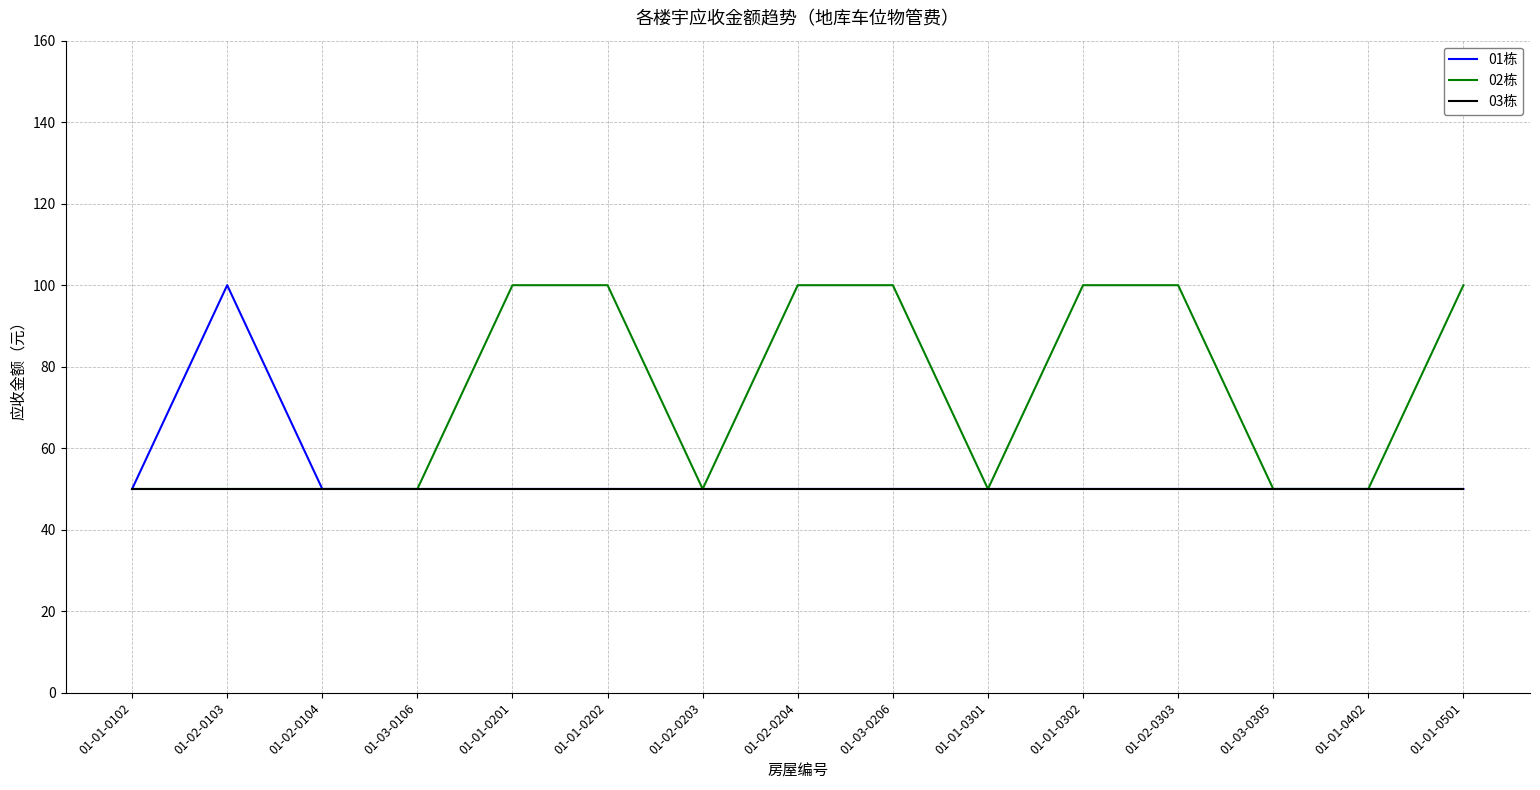

True or false: 03栋 has a value of 70 at 01-01-0501.

False